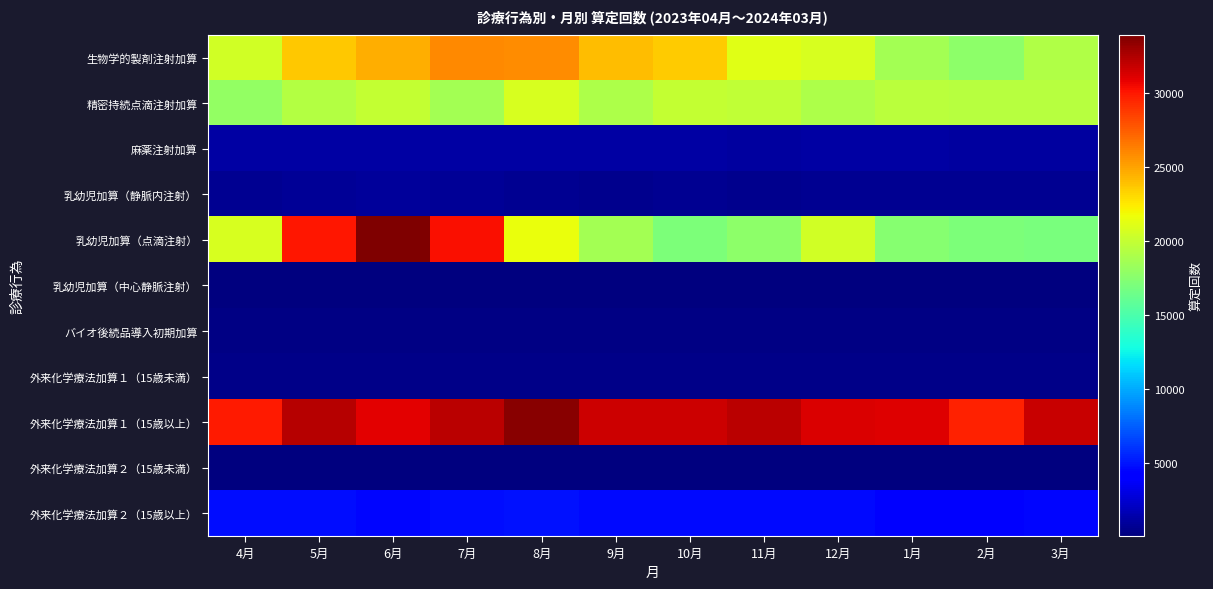

Reading left to right, transcribe all the data shown in this chart.

生物学的製剤注射加算: 4月=20515	5月=23711	6月=24575	7月=25958	8月=25753	9月=24141	10月=23616	11月=21191	12月=20787	1月=18661	2月=17691	3月=19239
精密持続点滴注射加算: 4月=17992	5月=19314	6月=20002	7月=18670	8月=20734	9月=19061	10月=20012	11月=19892	12月=19076	1月=19573	2月=19481	3月=19492
麻薬注射加算: 4月=1160	5月=1163	6月=1124	7月=1178	8月=1218	9月=1195	10月=1143	11月=1085	12月=1131	1月=1132	2月=1005	3月=1037
乳幼児加算（静脈内注射）: 4月=581	5月=733	6月=874	7月=795	8月=656	9月=553	10月=618	11月=539	12月=659	1月=602	2月=578	3月=584
乳幼児加算（点滴注射）: 4月=20760	5月=30001	6月=33970	7月=30378	8月=21552	9月=18605	10月=17105	11月=17759	12月=20546	1月=17453	2月=17040	3月=16968
乳幼児加算（中心静脈注射）: 4月=117	5月=118	6月=119	7月=129	8月=126	9月=129	10月=147	11月=80	12月=81	1月=76	2月=82	3月=71
バイオ後続品導入初期加算: 4月=220	5月=284	6月=259	7月=275	8月=283	9月=268	10月=210	11月=172	12月=195	1月=203	2月=211	3月=205
外来化学療法加算１（15歳未満）: 4月=373	5月=384	6月=372	7月=345	8月=373	9月=375	10月=376	11月=402	12月=383	1月=419	2月=375	3月=412
外来化学療法加算１（15歳以上）: 4月=29905	5月=32355	6月=31041	7月=32231	8月=33631	9月=31710	10月=31680	11月=32198	12月=31263	1月=31059	2月=29671	3月=31769
外来化学療法加算２（15歳未満）: 4月=42	5月=33	6月=31	7月=37	8月=30	9月=33	10月=26	11月=38	12月=36	1月=31	2月=28	3月=32
外来化学療法加算２（15歳以上）: 4月=4741	5月=4725	6月=4523	7月=4717	8月=4903	9月=4641	10月=4621	11月=4584	12月=4541	1月=4401	2月=4319	3月=4527